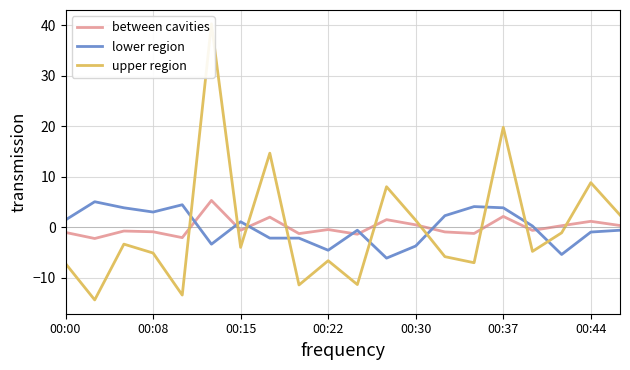

What is the difference between the second highest and second lowest values in the between cavities series?

4.2